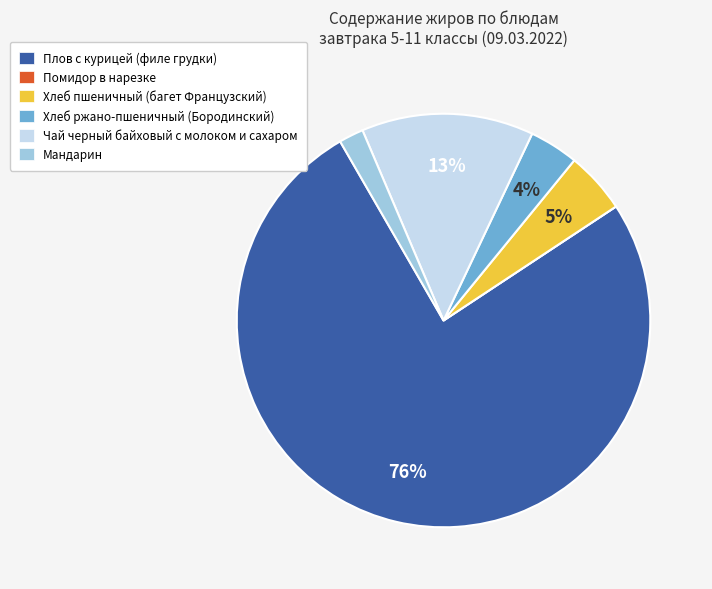

Is the sum of Хлеб ржано-пшеничный (Бородинский) and Хлеб пшеничный (багет Французский) greater than half?

No